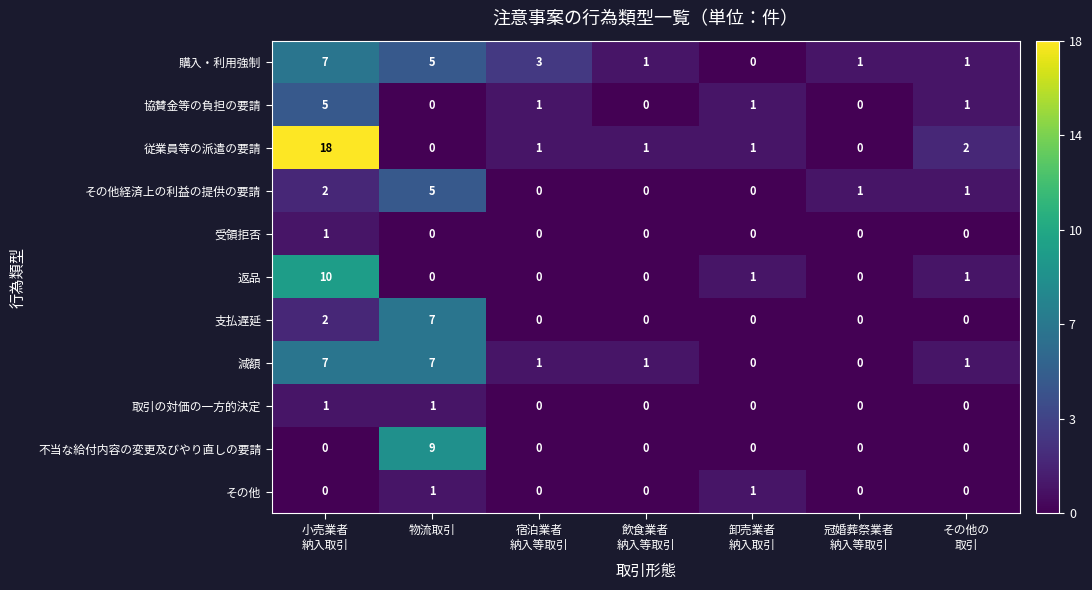

What is the maximum value for 支払遅延?

7